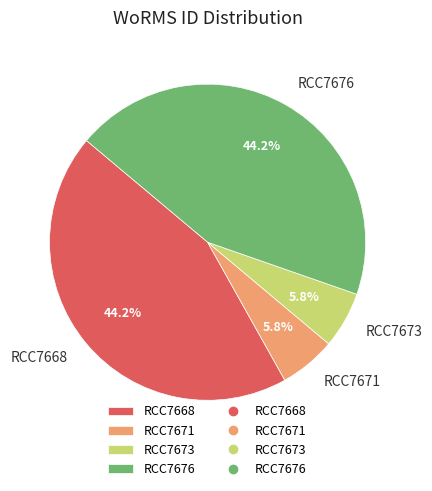

The RCC7671 slice represents 6% of the pie. True or false?

True